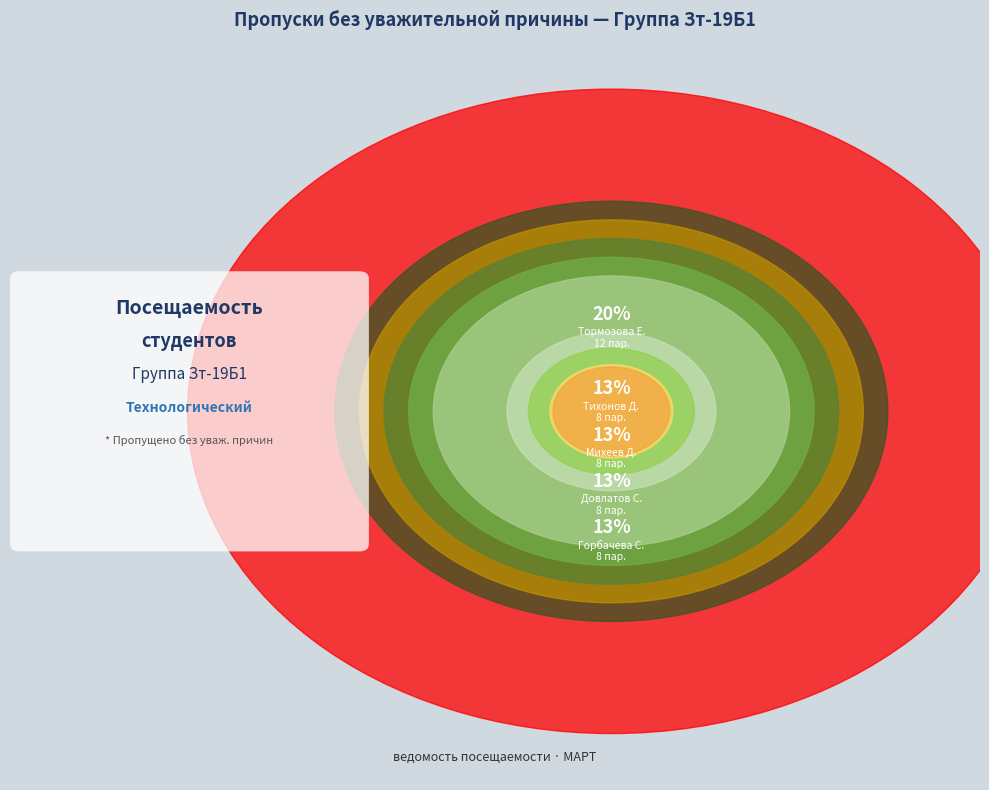

Is there a majority slice in this chart?

No